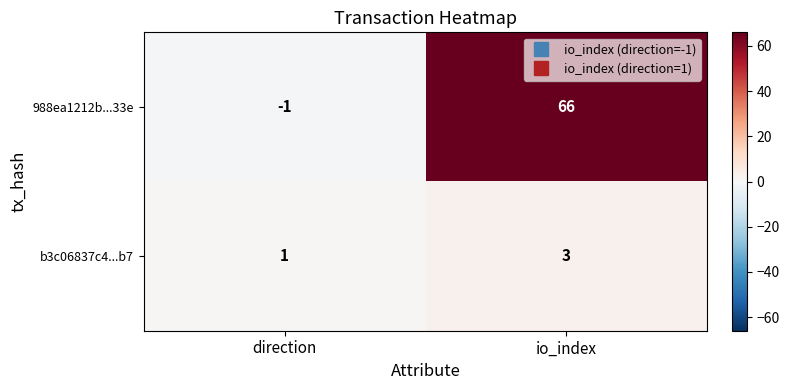

At which category is the sum across all series the highest?

io_index